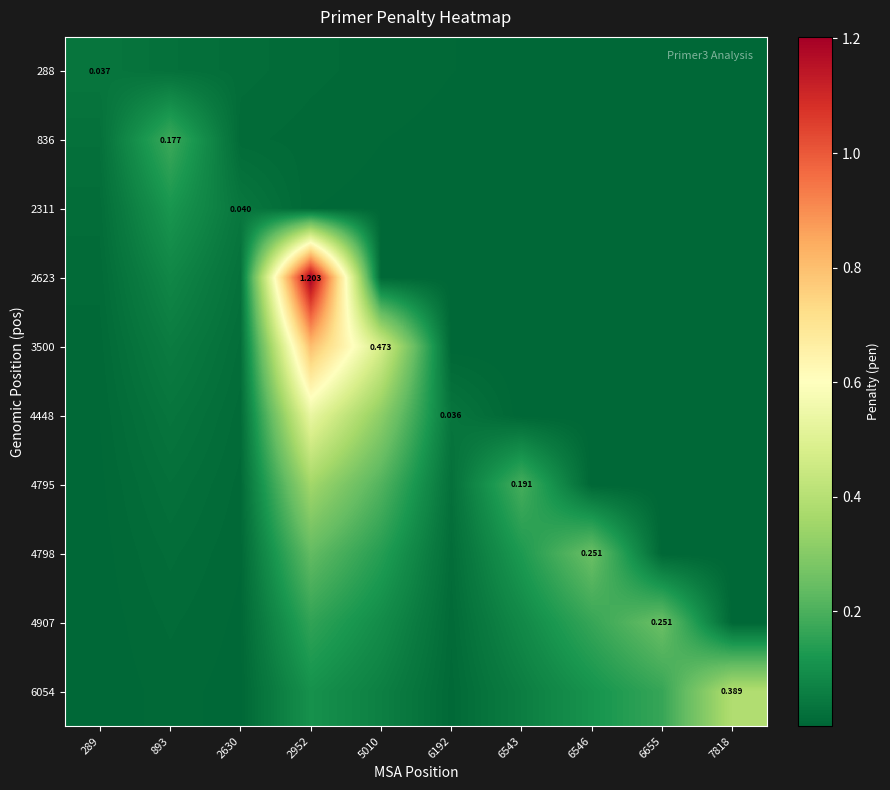

What is the difference between the highest and lowest values at 6655?

0.3